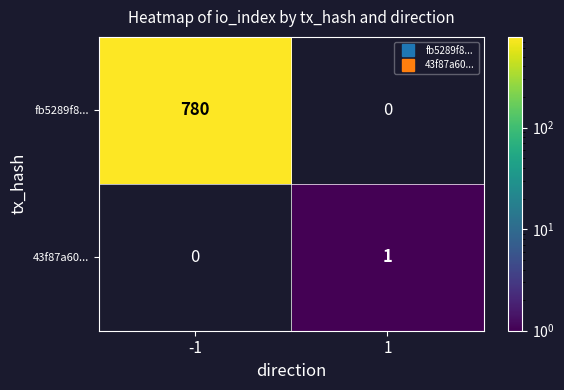

What is the minimum value shown in the chart?

1.0